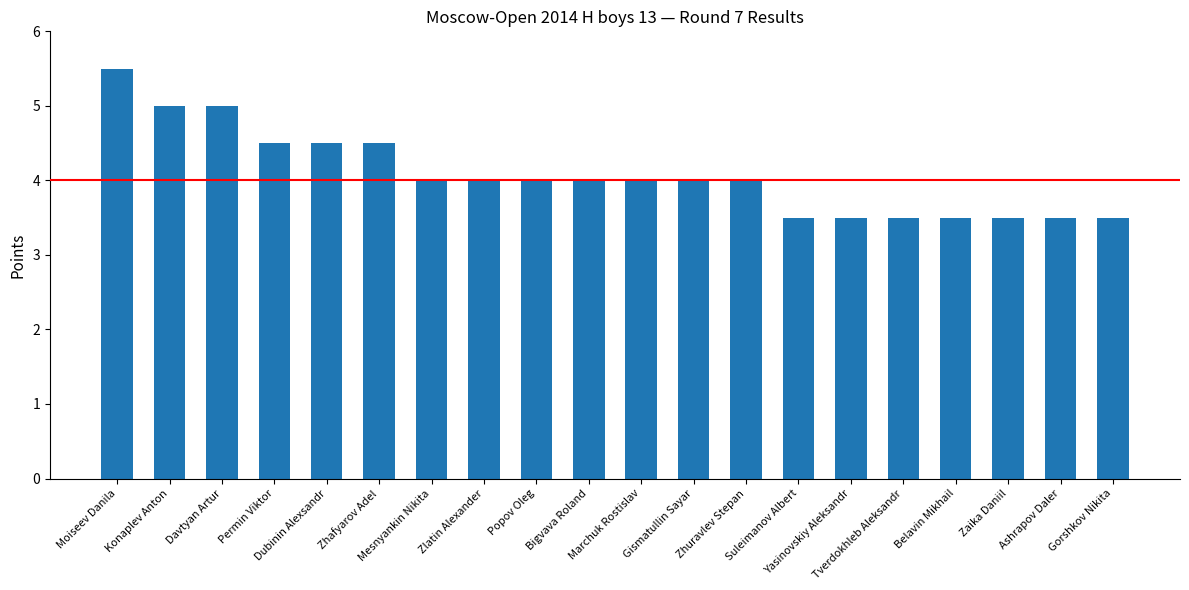

At which category does the chart reach its peak across all series?

Moiseev Danila